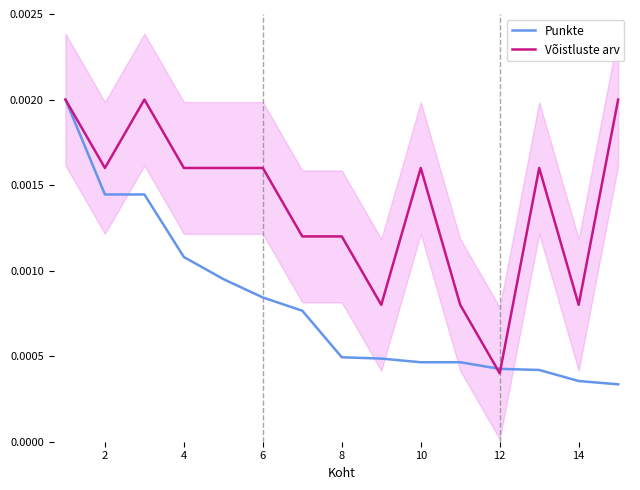

What is the label of the 14th point from the right?

2